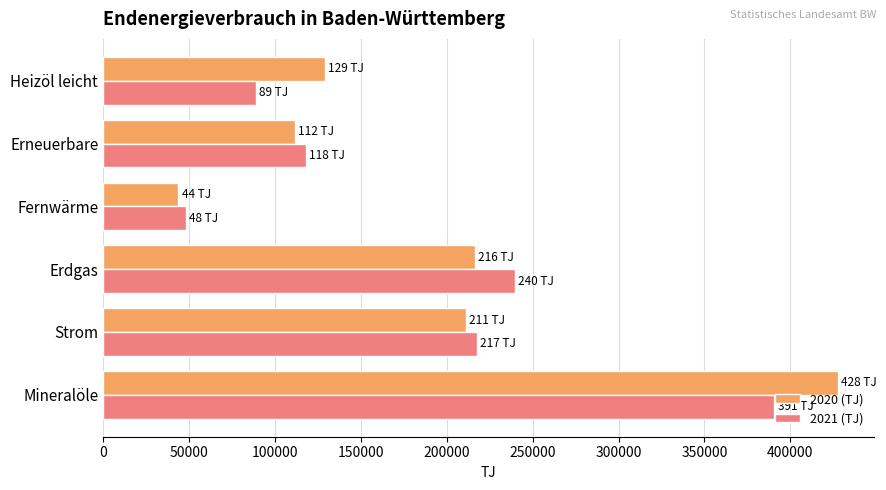

How many data points in 2021 (TJ) are above 217463?

3